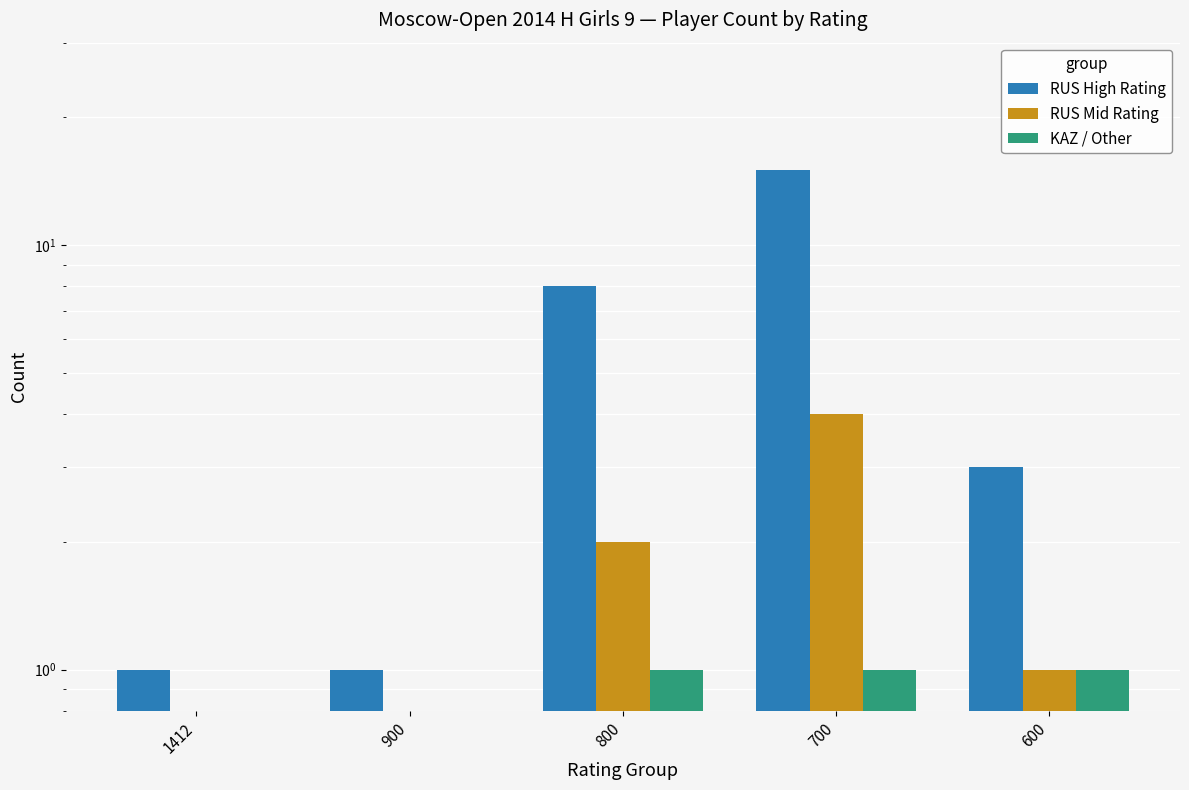

Where is KAZ / Other nearest to the value 0?

1412